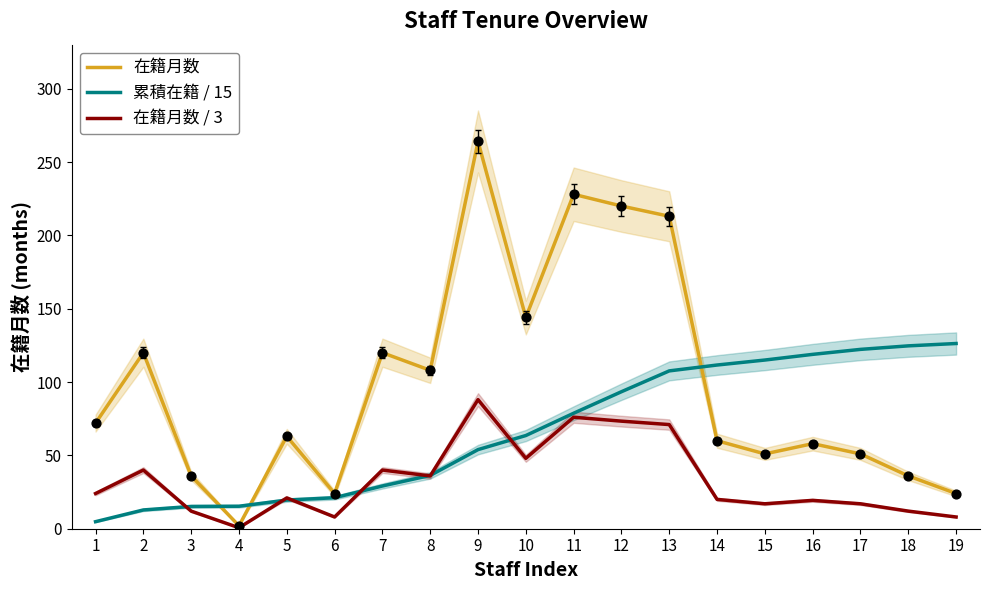

What are all the series names shown in the legend?

在籍月数, 累積在籍 / 15, 在籍月数 / 3